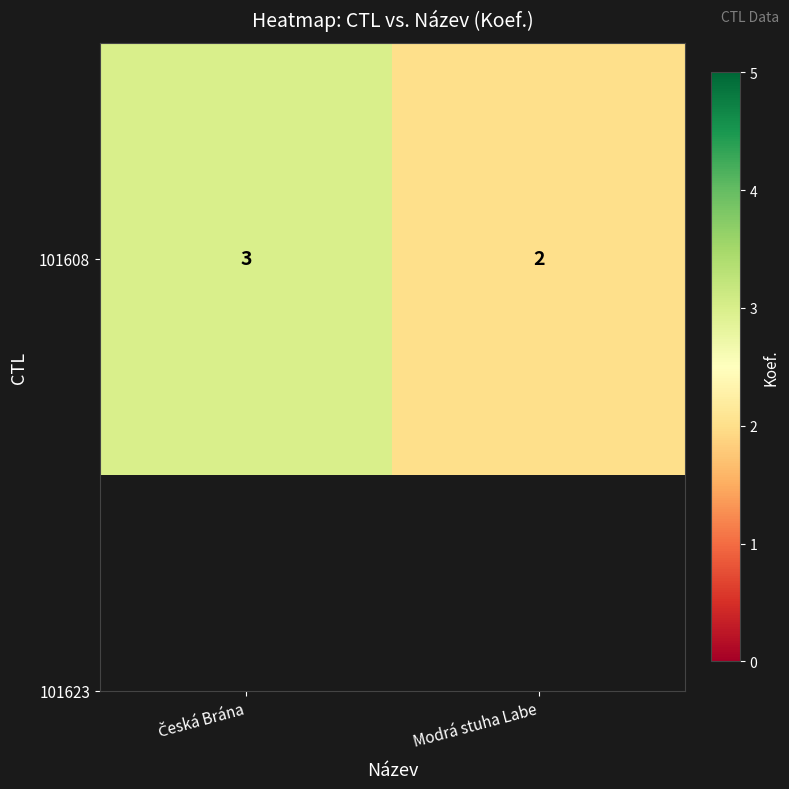

What is the difference between the maximum and minimum values?

1